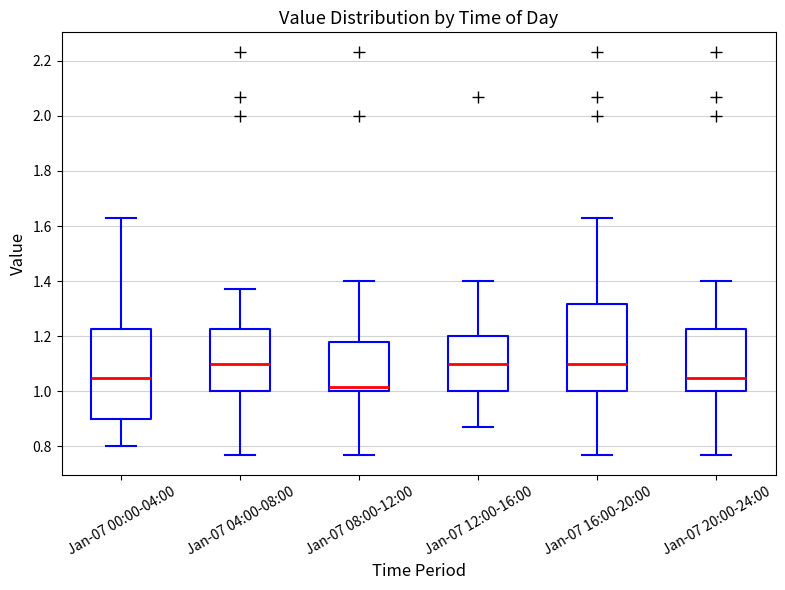

Which box's median line is the lowest?

Jan-07 08:00-12:00